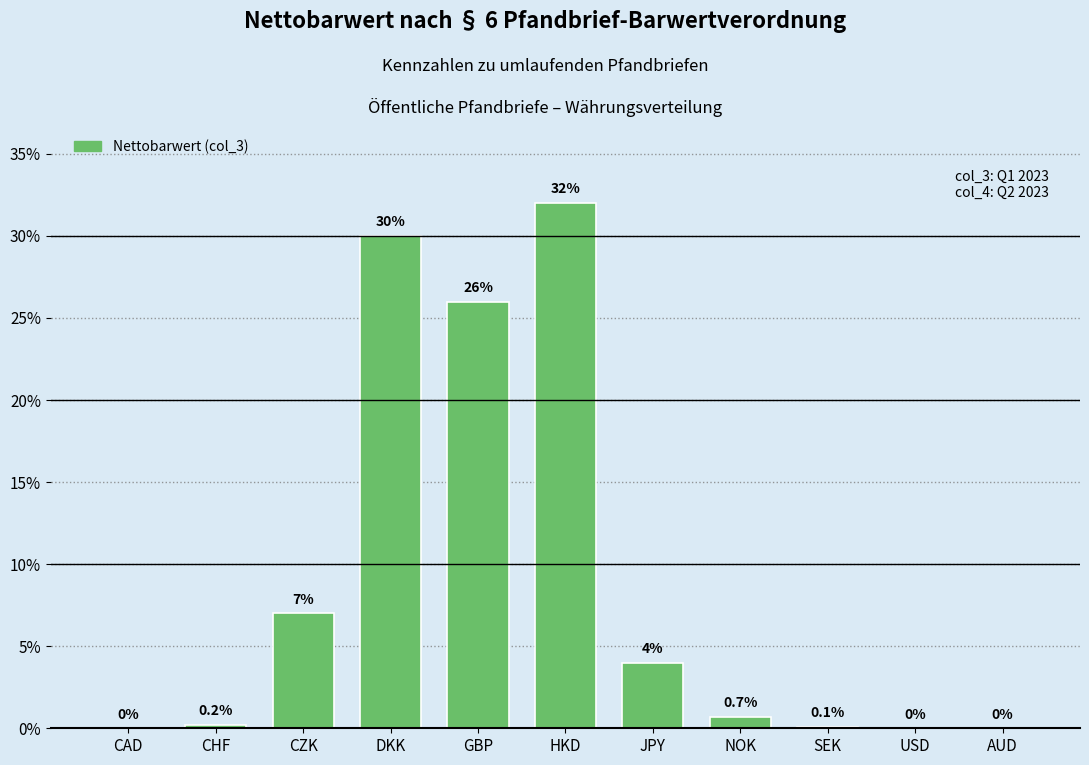

What is the sum of all values?

100.0